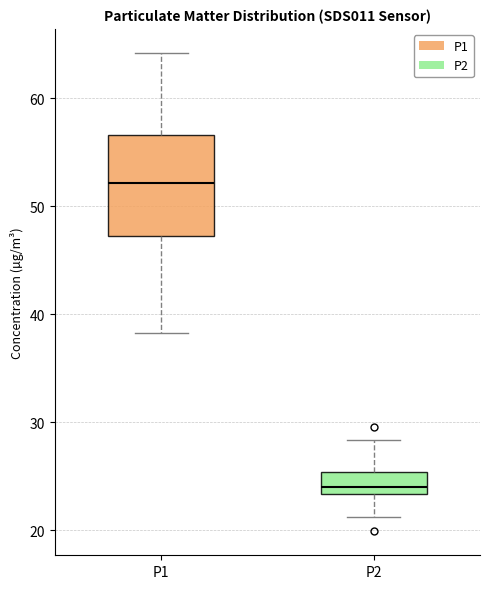

Reading left to right, transcribe this box plot: for each box, give where its median line is, the range the box spans, and where its two whiskers end, as read against the y-axis. The values are not printed on the chart, so give them approximately, as read against the axis.

P1: median 52, box 47 to 57, whiskers 38 to 64
P2: median 24, box 23 to 25, whiskers 21 to 28